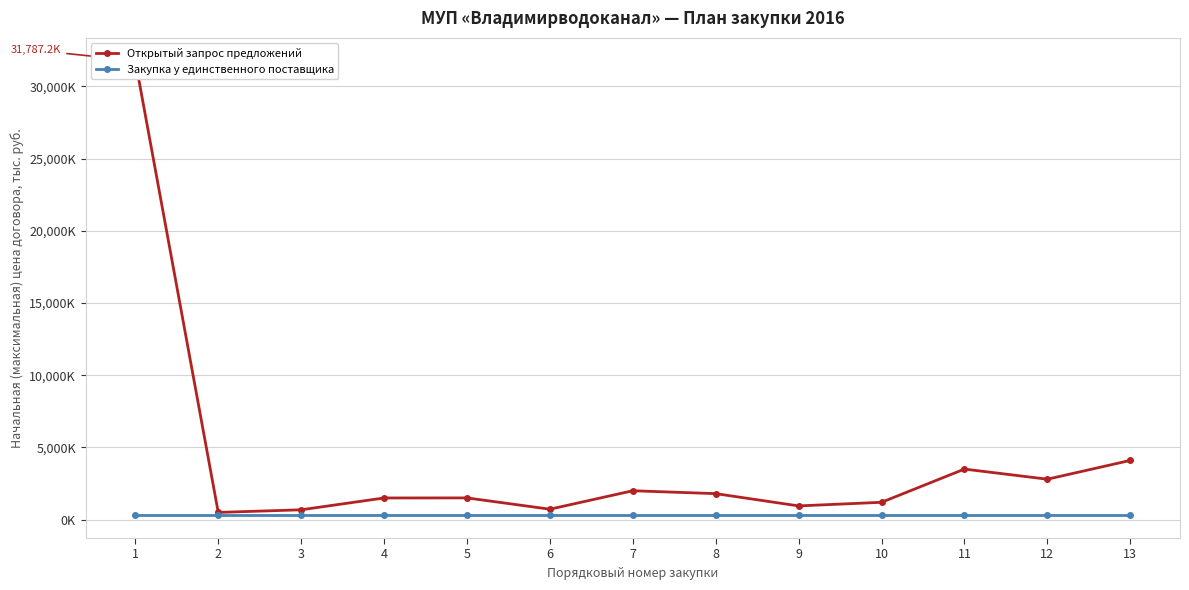

At which category does the chart reach its minimum across all series?

1